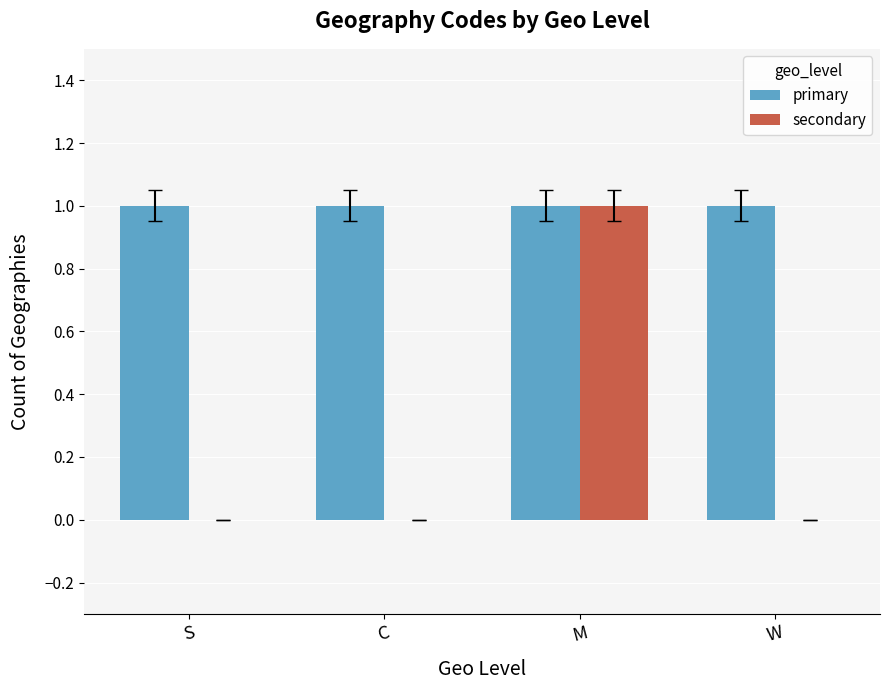

How many distinct data groups are displayed?

2